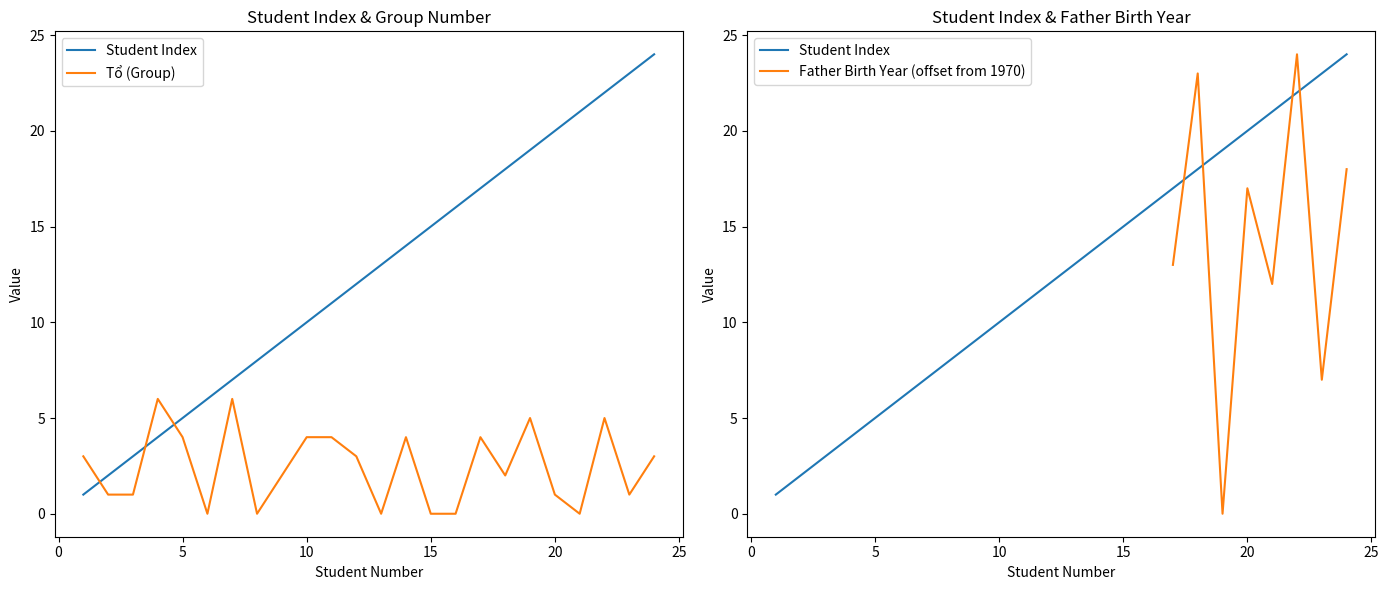

Count the number of data series in this chart.

3